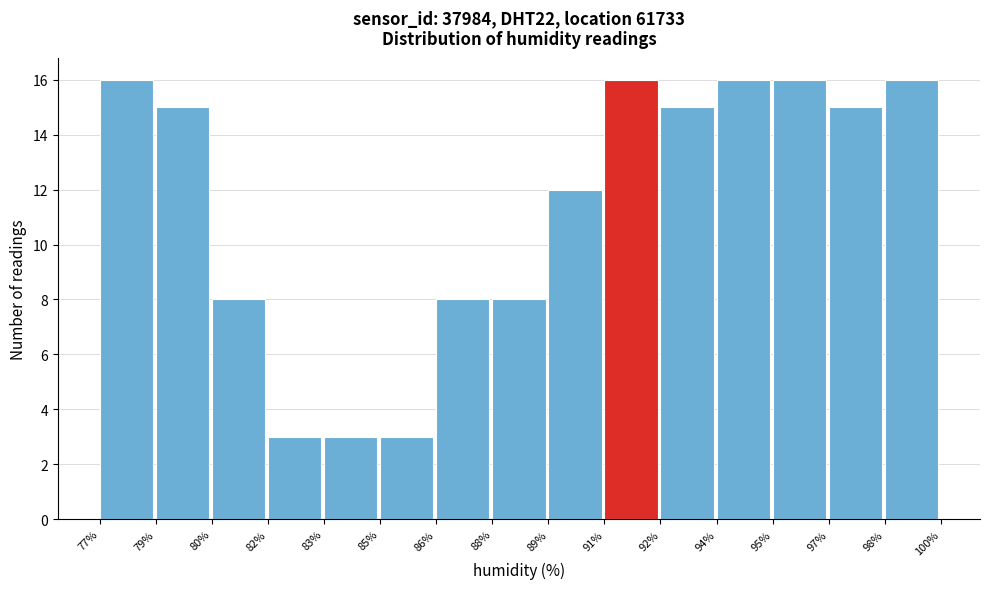

Reading right to left, list all the values displayed in this chart.

98%=16	97%=15	95%=16	94%=16	92%=15	91%=16	89%=12	88%=8	86%=8	85%=3	83%=3	82%=3	80%=8	79%=15	77%=16